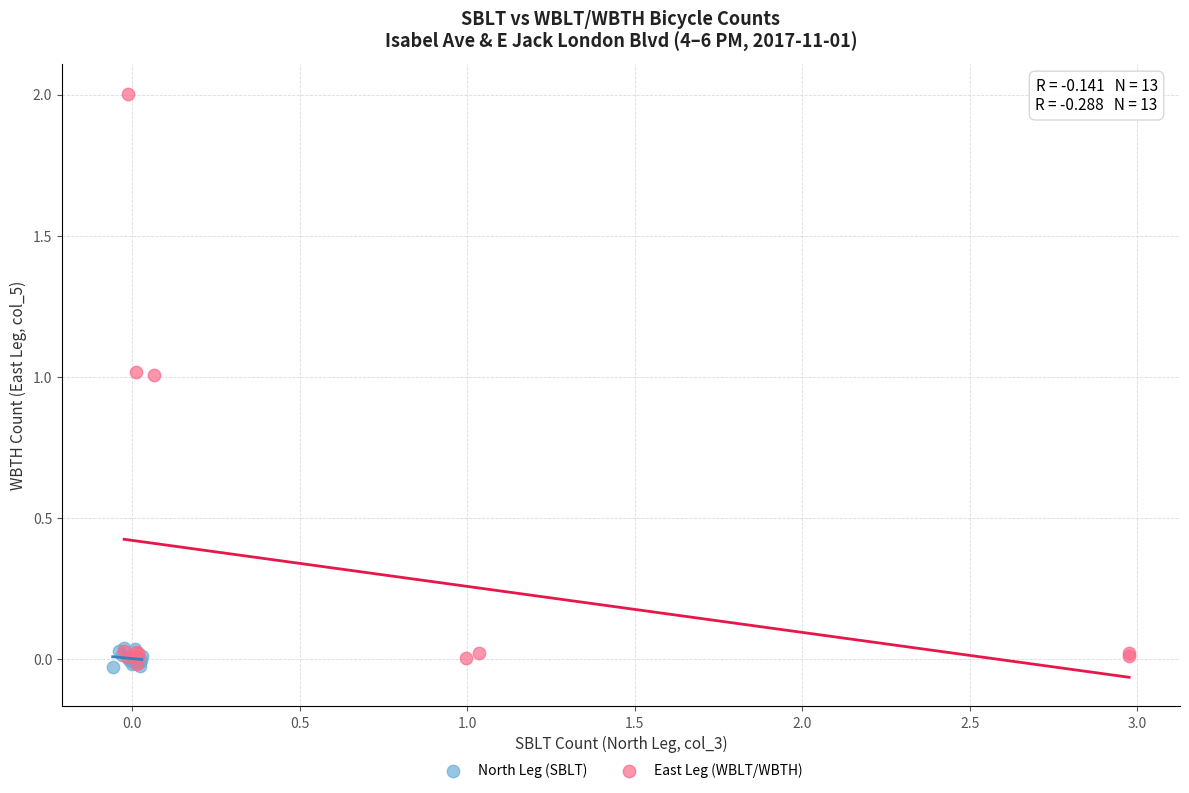

Which series reaches the maximum Y coordinate?

East Leg (WBLT/WBTH)